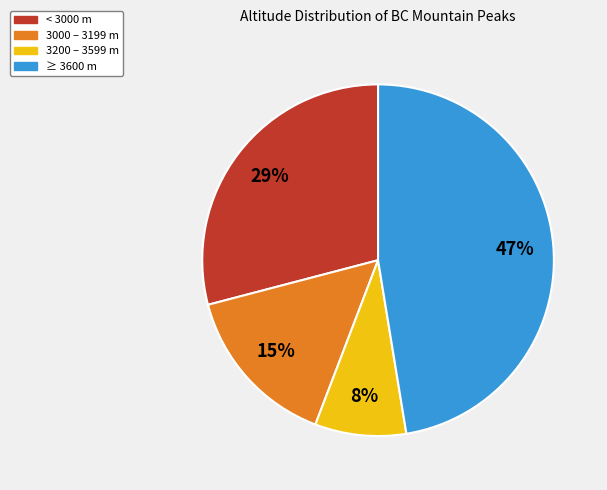

Is < 3000 m the majority of the pie?

No